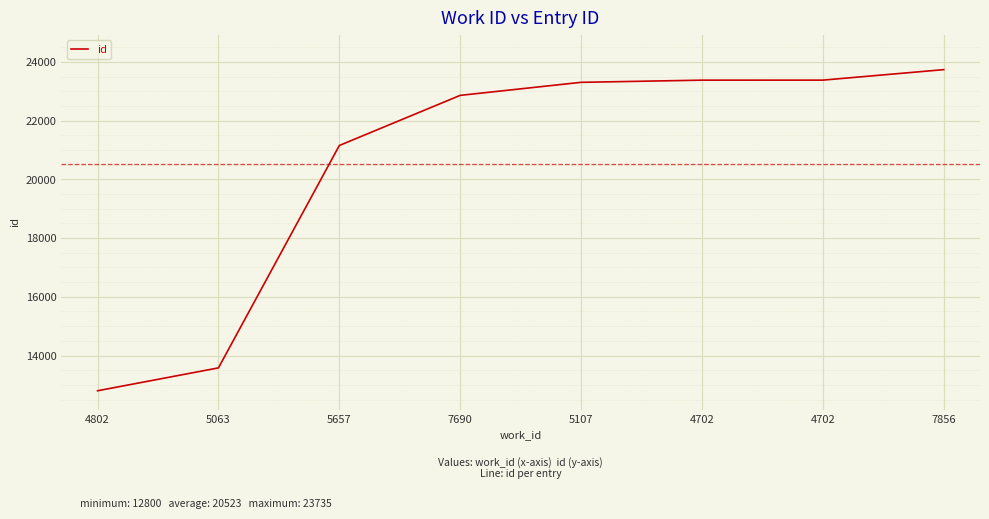

What is the difference between the second highest and minimum values?

10578